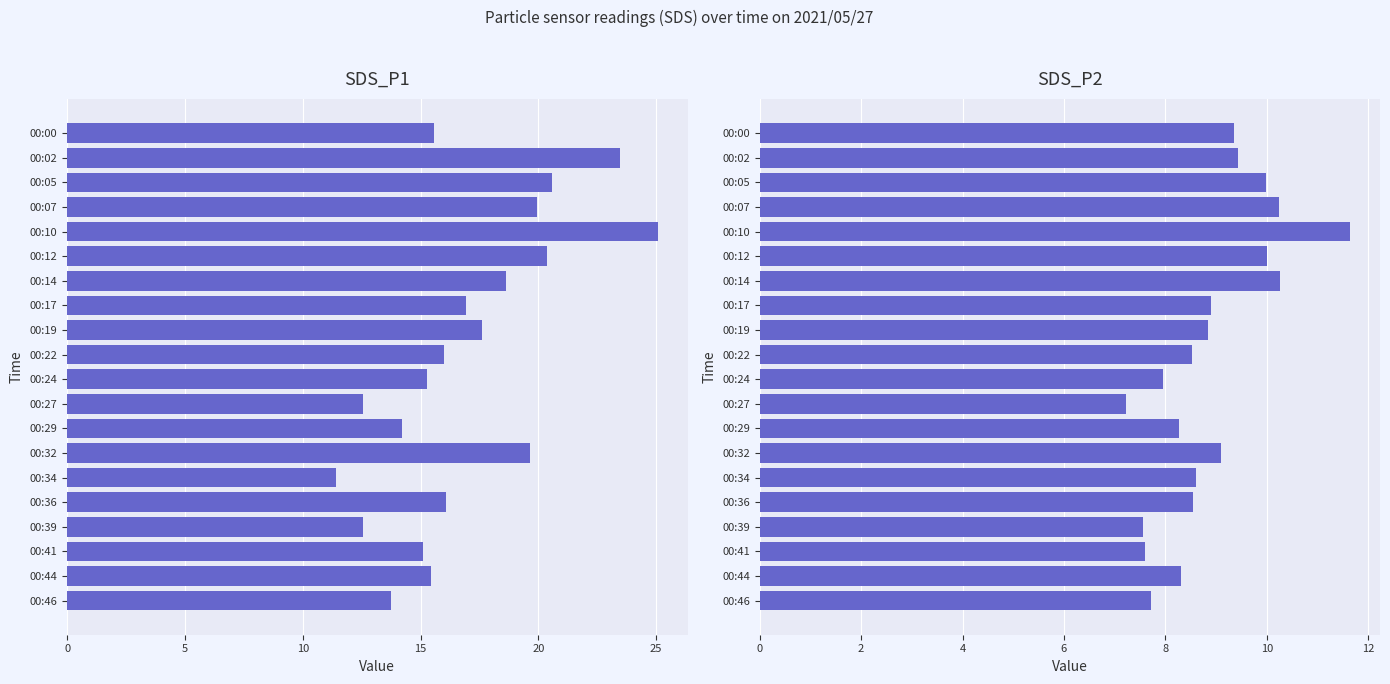

What is the spread (max minus min) of values at 00:44?

7.1